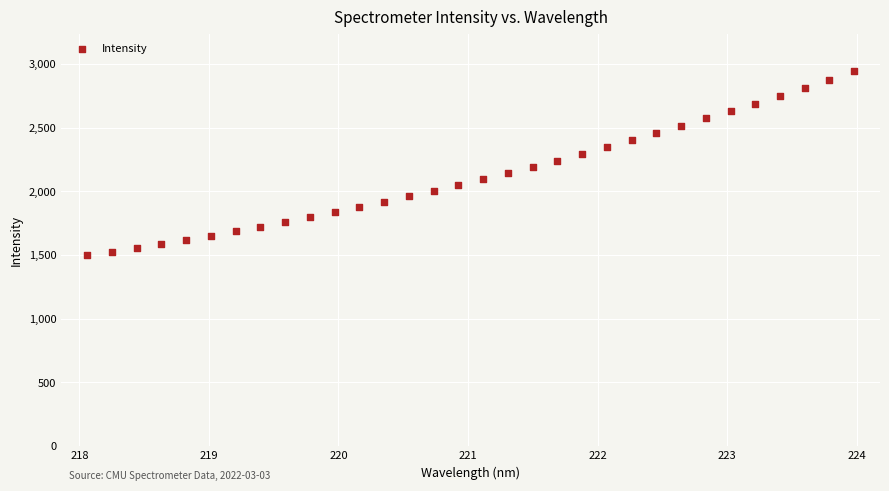

What is the range of X values (max minus min)?

5.9